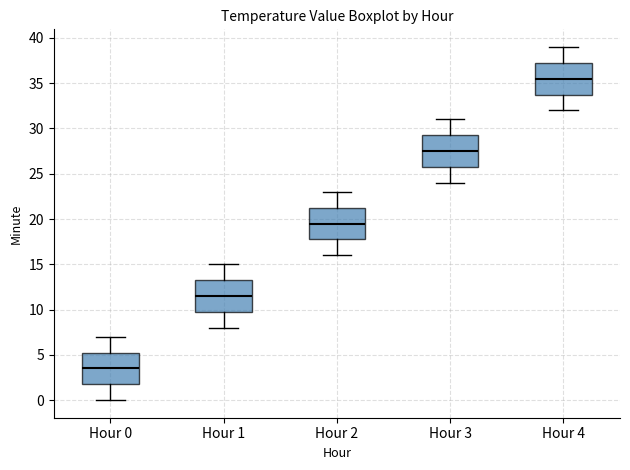

Reading left to right, read every box against the y-axis: the position of its median line, the range the box covers, and the ends of its whiskers. The values are not printed on the chart, so give them approximately, as read against the axis.

Hour 0: median 3.5, box 2.0 to 5.5, whiskers 0.0 to 7.0
Hour 1: median 11.5, box 10.0 to 13.5, whiskers 8.0 to 15.0
Hour 2: median 19.5, box 18.0 to 21.5, whiskers 16.0 to 23.0
Hour 3: median 27.5, box 26.0 to 29.5, whiskers 24.0 to 31.0
Hour 4: median 35.5, box 34.0 to 37.5, whiskers 32.0 to 39.0